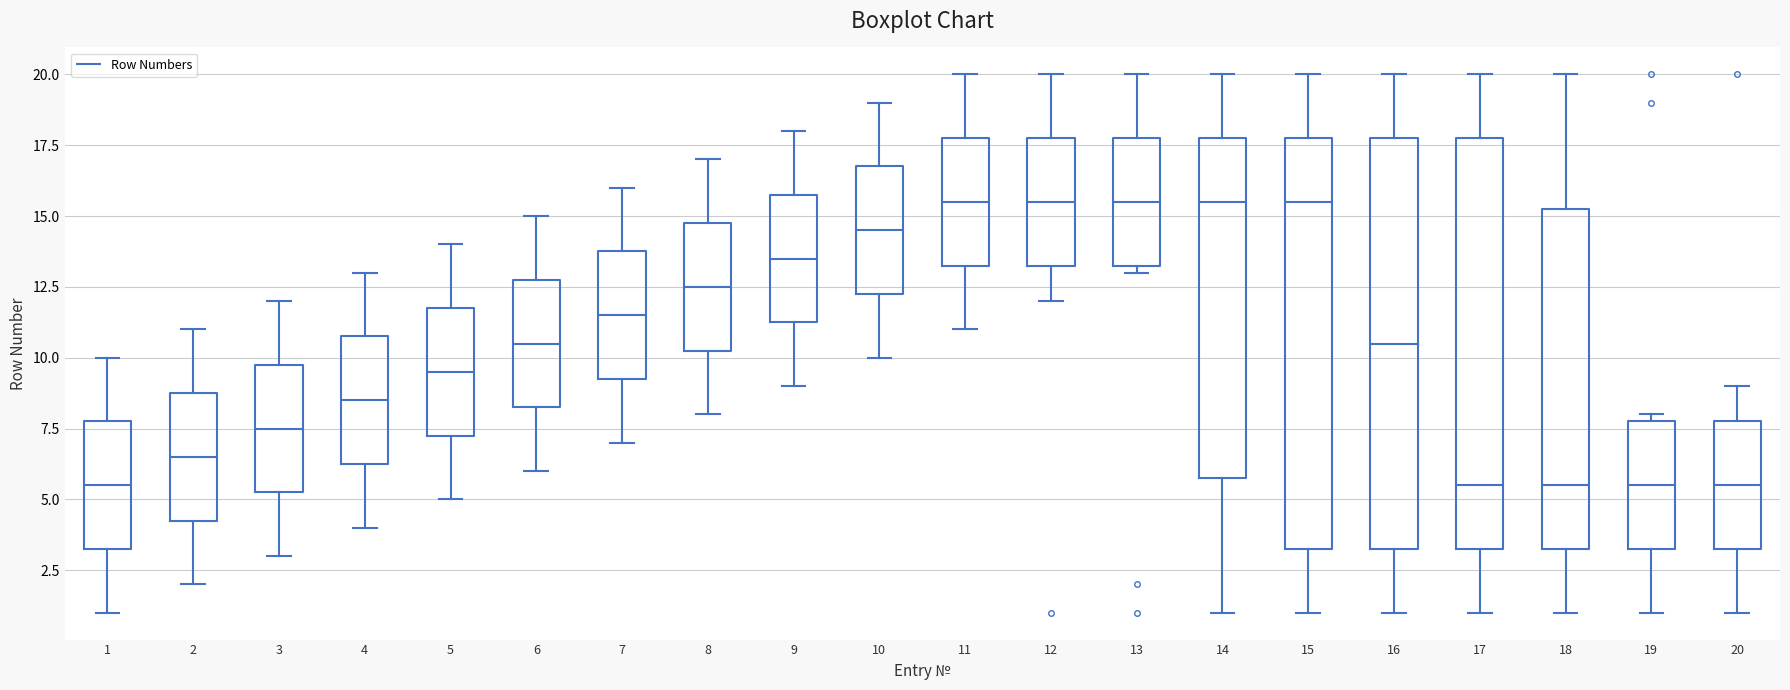

Reading left to right, transcribe this box plot: for each box, give where its median line is, the range the box spans, and where its two whiskers end, as read against the y-axis. The values are not printed on the chart, so give them approximately, as read against the axis.

1: median 5.5, box 3.5 to 8.0, whiskers 1.0 to 10.0
2: median 6.5, box 4.5 to 9.0, whiskers 2.0 to 11.0
3: median 7.5, box 5.5 to 10.0, whiskers 3.0 to 12.0
4: median 8.5, box 6.5 to 11.0, whiskers 4.0 to 13.0
5: median 9.5, box 7.5 to 12.0, whiskers 5.0 to 14.0
6: median 10.5, box 8.5 to 13.0, whiskers 6.0 to 15.0
7: median 11.5, box 9.5 to 14.0, whiskers 7.0 to 16.0
8: median 12.5, box 10.5 to 15.0, whiskers 8.0 to 17.0
9: median 13.5, box 11.5 to 16.0, whiskers 9.0 to 18.0
10: median 14.5, box 12.5 to 17.0, whiskers 10.0 to 19.0
11: median 15.5, box 13.5 to 18.0, whiskers 11.0 to 20.0
12: median 15.5, box 13.5 to 18.0, whiskers 12.0 to 20.0
13: median 15.5, box 13.5 to 18.0, whiskers 13.0 to 20.0
14: median 15.5, box 6.0 to 18.0, whiskers 1.0 to 20.0
15: median 15.5, box 3.5 to 18.0, whiskers 1.0 to 20.0
16: median 10.5, box 3.5 to 18.0, whiskers 1.0 to 20.0
17: median 5.5, box 3.5 to 18.0, whiskers 1.0 to 20.0
18: median 5.5, box 3.5 to 15.5, whiskers 1.0 to 20.0
19: median 5.5, box 3.5 to 8.0, whiskers 1.0 to 8.0 (just above the box's upper edge)
20: median 5.5, box 3.5 to 8.0, whiskers 1.0 to 9.0